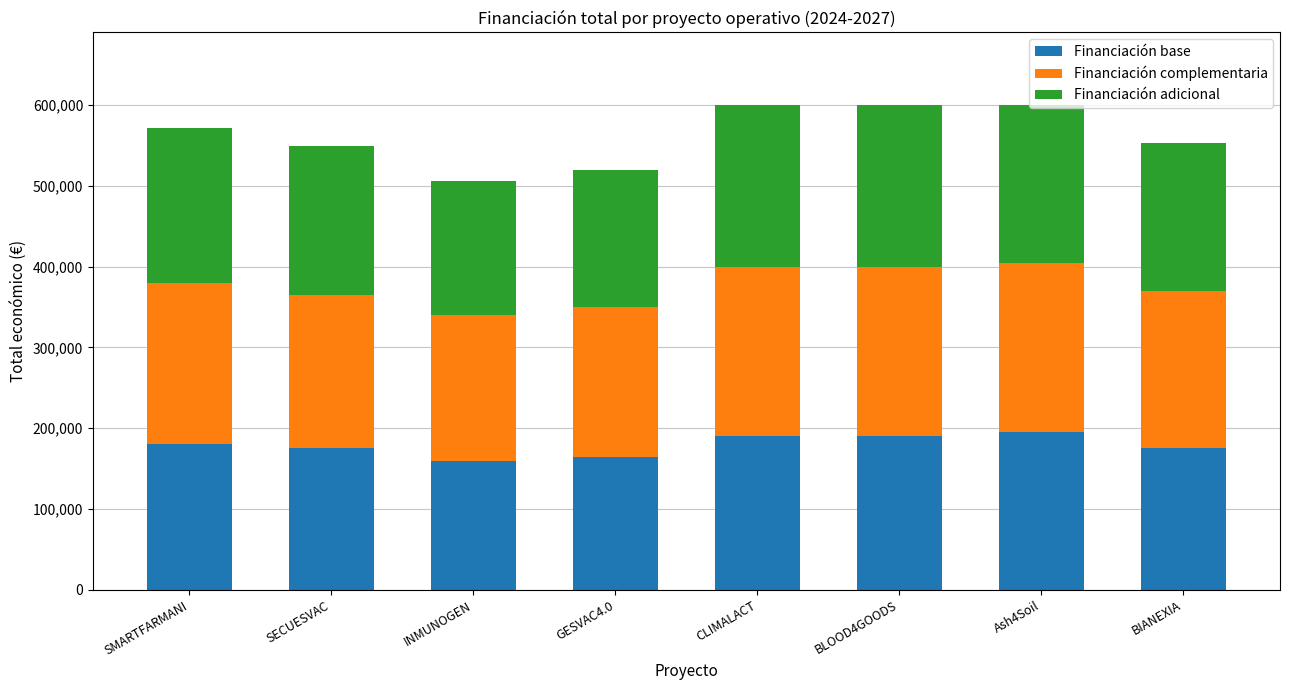

What is the average value of the Financiación base series?

178750